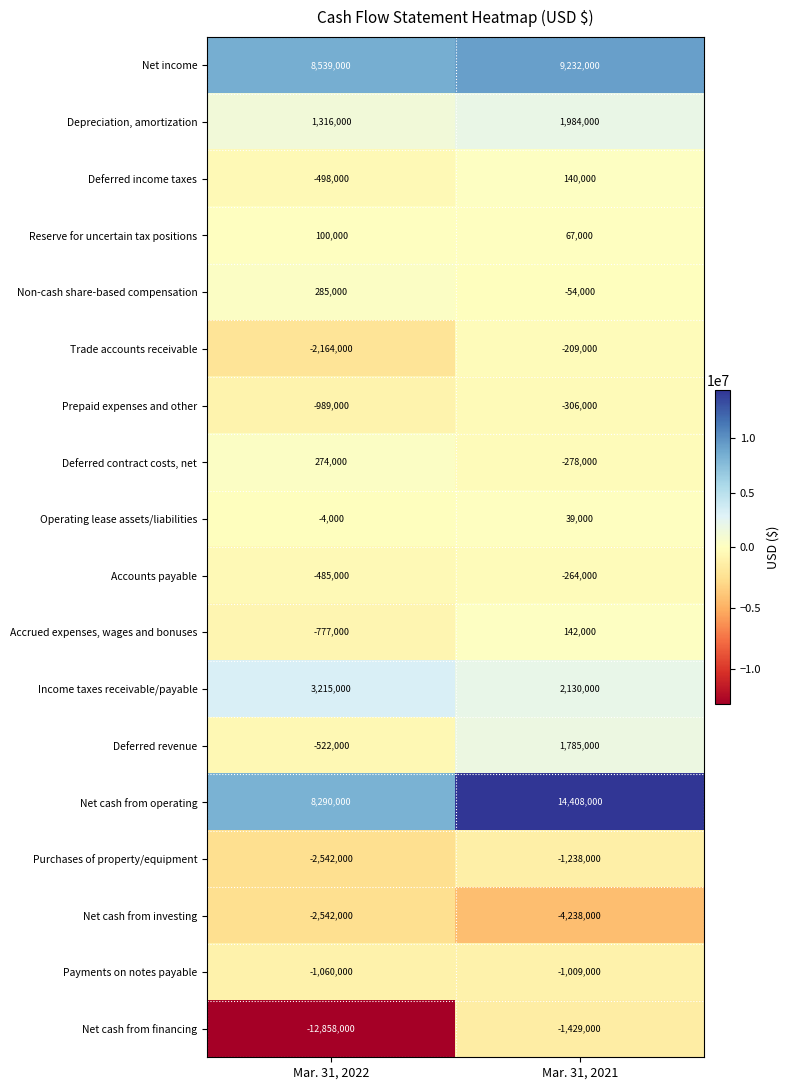

Rank the series by their maximum value, from highest to lowest.

Net cash from operating, Net income, Income taxes receivable/payable, Depreciation, amortization, Deferred revenue, Non-cash share-based compensation, Deferred contract costs, net, Accrued expenses, wages and bonuses, Deferred income taxes, Reserve for uncertain tax positions, Operating lease assets/liabilities, Trade accounts receivable, Accounts payable, Prepaid expenses and other, Payments on notes payable, Purchases of property/equipment, Net cash from financing, Net cash from investing